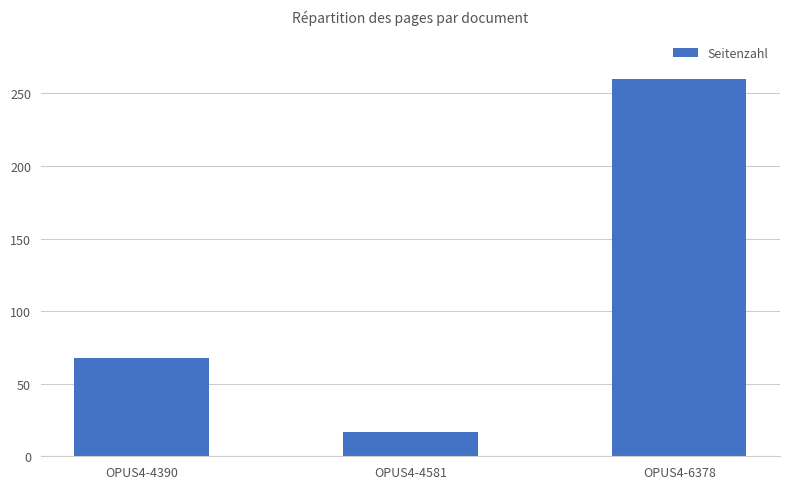

What is the smallest value displayed?

17